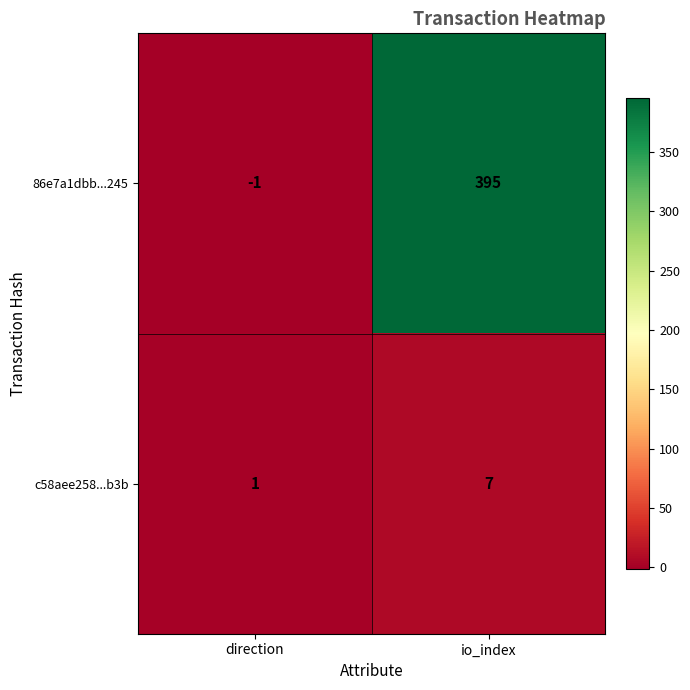

Which series has the widest spread of values?

86e7a1dbb...245